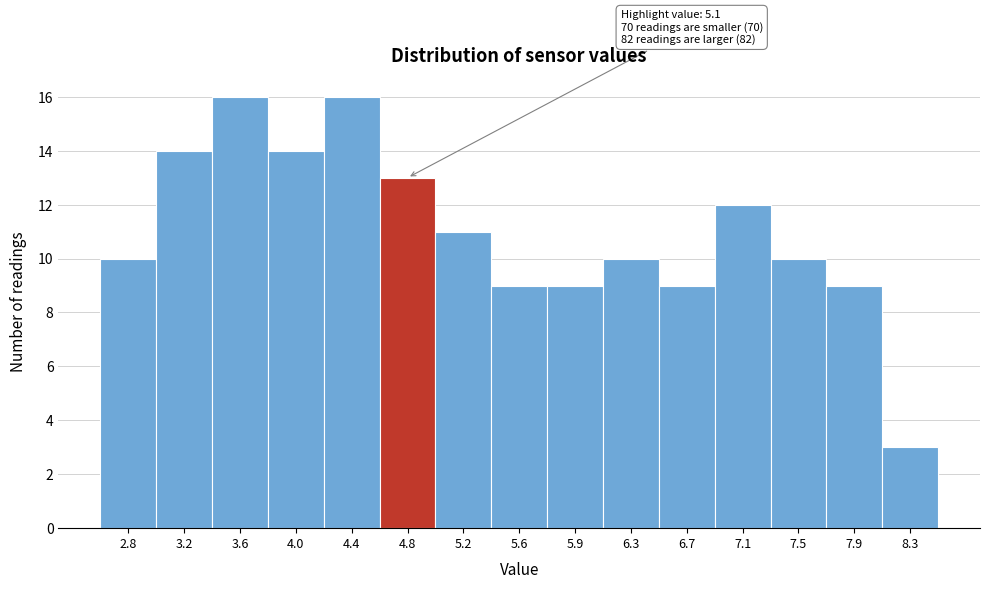

Reading left to right, what are all the values shown in this chart?

10	14	16	14	16	13	11	9	9	10	9	12	10	9	3